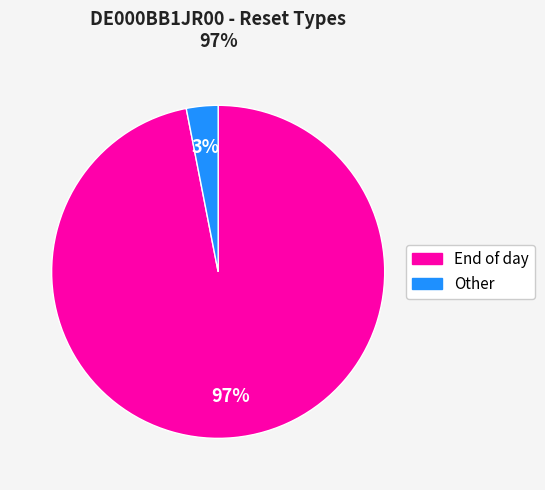

Which slice is the smallest?

Other